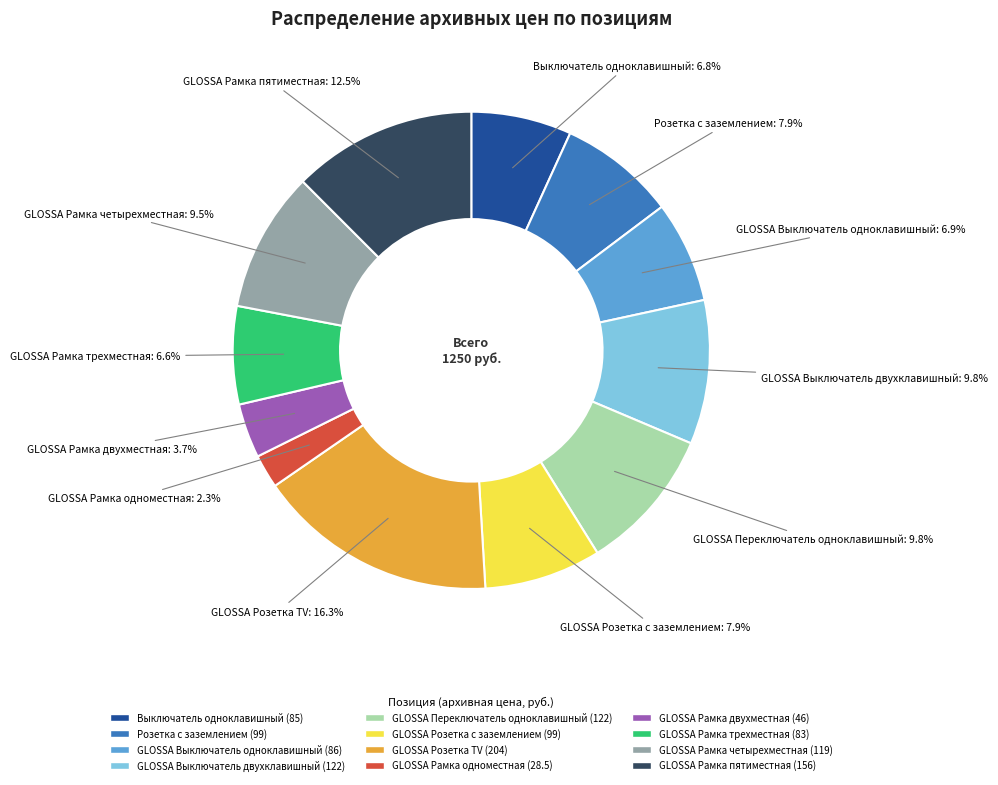

Is it true that GLOSSA Розетка TV is 30% of the pie?

False